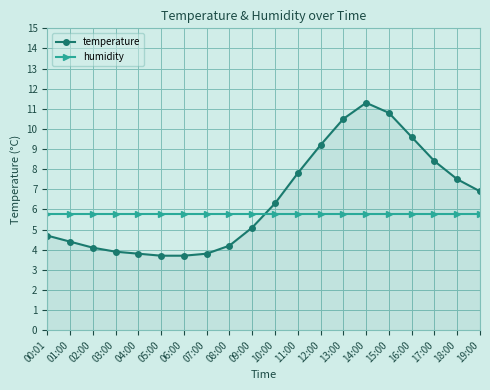

Count the number of categories in the chart.

20